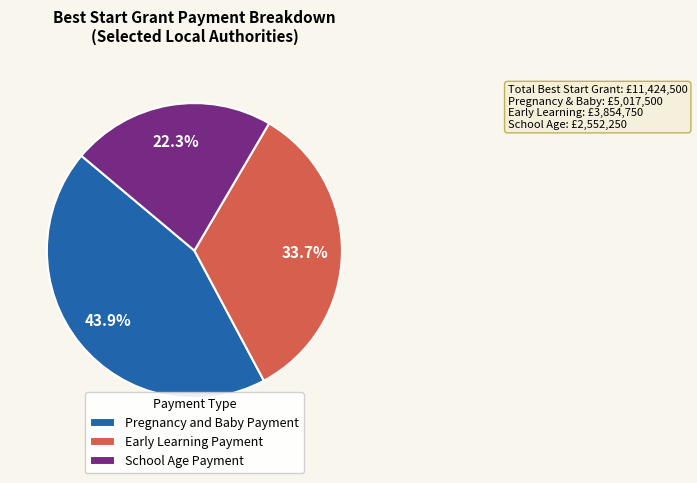

Rank the categories by value from lowest to highest.

School Age Payment, Early Learning Payment, Pregnancy and Baby Payment